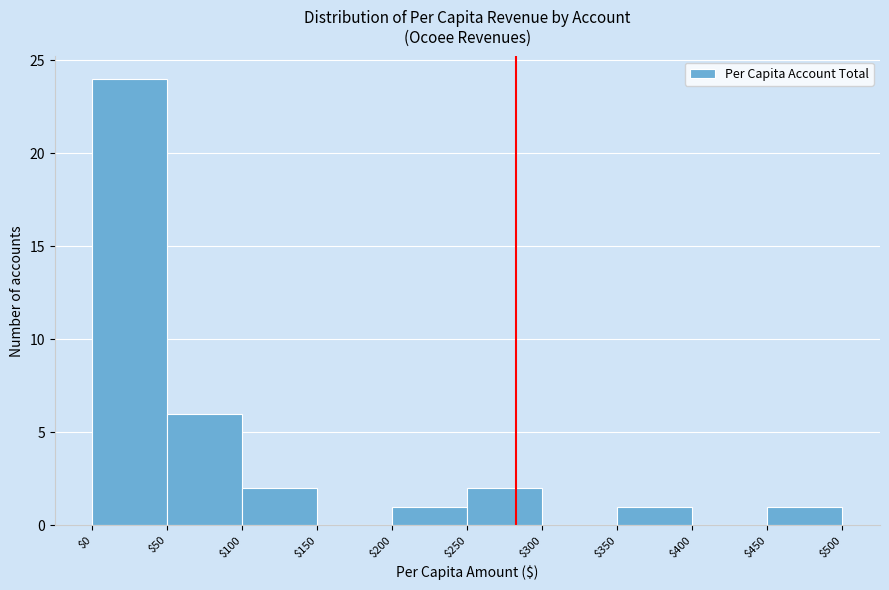

Reading left to right, transcribe this chart: for each bar, give the range it covers on the x-axis and its height. The values are not printed on the chart, so give them approximately, as read against the axis.

$0 to $50: 24
$50 to $100: 6
$100 to $150: 2
$150 to $200: 0
$200 to $250: 1
$250 to $300: 2
$300 to $350: 0
$350 to $400: 1
$400 to $450: 0
$450 to $500: 1